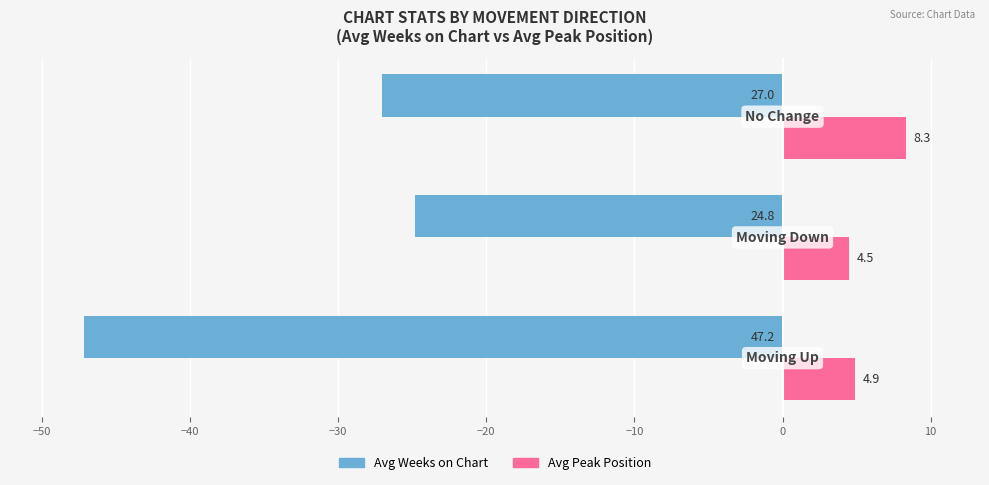

What is the sum of all Avg Weeks on Chart values?

-99.0